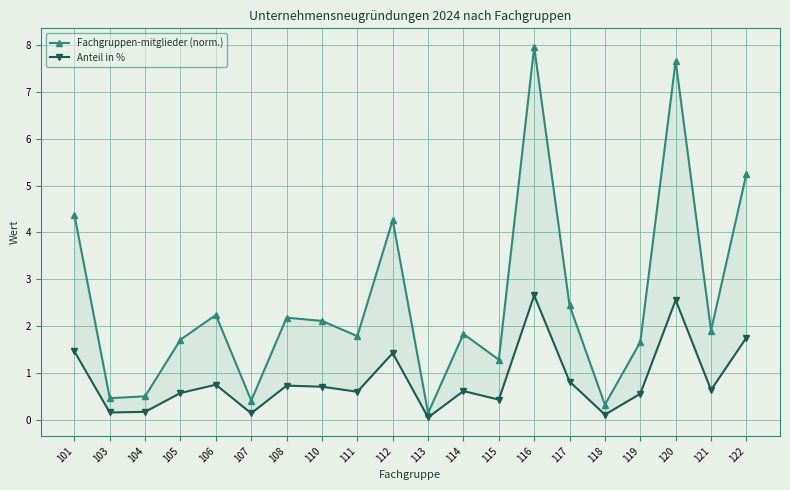

Reading left to right, transcribe all the data shown in this chart.

Fachgruppen-mitglieder (norm.): 101=4.4	103=0.5	104=0.5	105=1.7	106=2.2	107=0.4	108=2.2	110=2.1	111=1.8	112=4.3	113=0.1	114=1.8	115=1.3	116=8.0	117=2.4	118=0.3	119=1.7	120=7.7	121=1.9	122=5.3
Anteil in %: 101=1.5	103=0.2	104=0.2	105=0.6	106=0.7	107=0.1	108=0.7	110=0.7	111=0.6	112=1.4	113=0.0	114=0.6	115=0.4	116=2.7	117=0.8	118=0.1	119=0.6	120=2.6	121=0.6	122=1.8